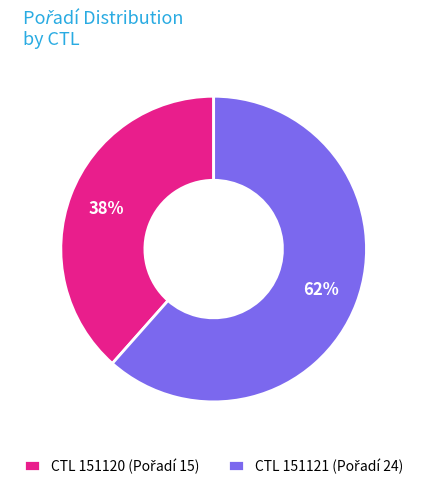

To the nearest percent, what is the average slice percentage?

50%